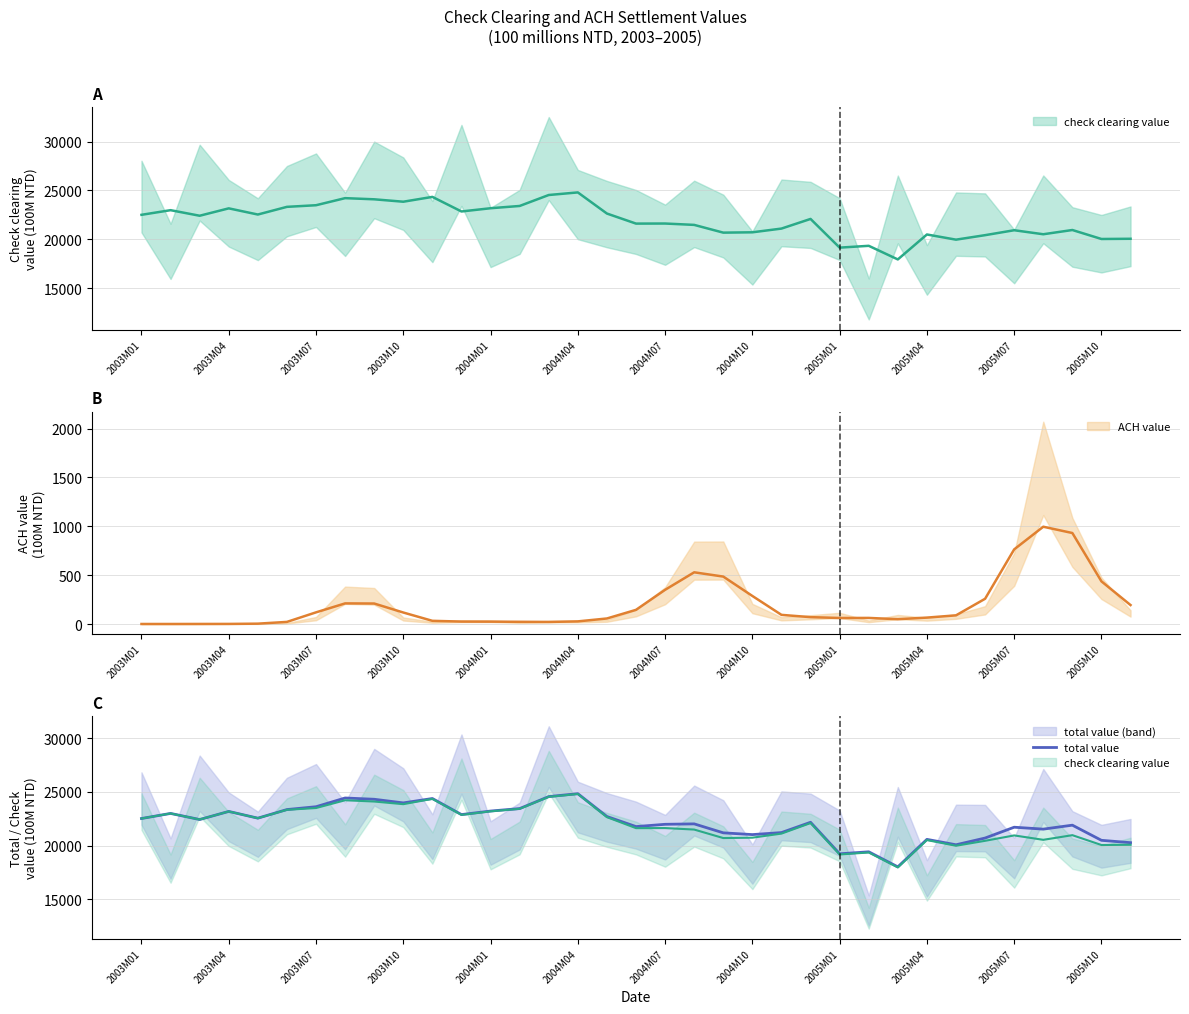

True or false: the data has more than 1 interior local peaks.

True